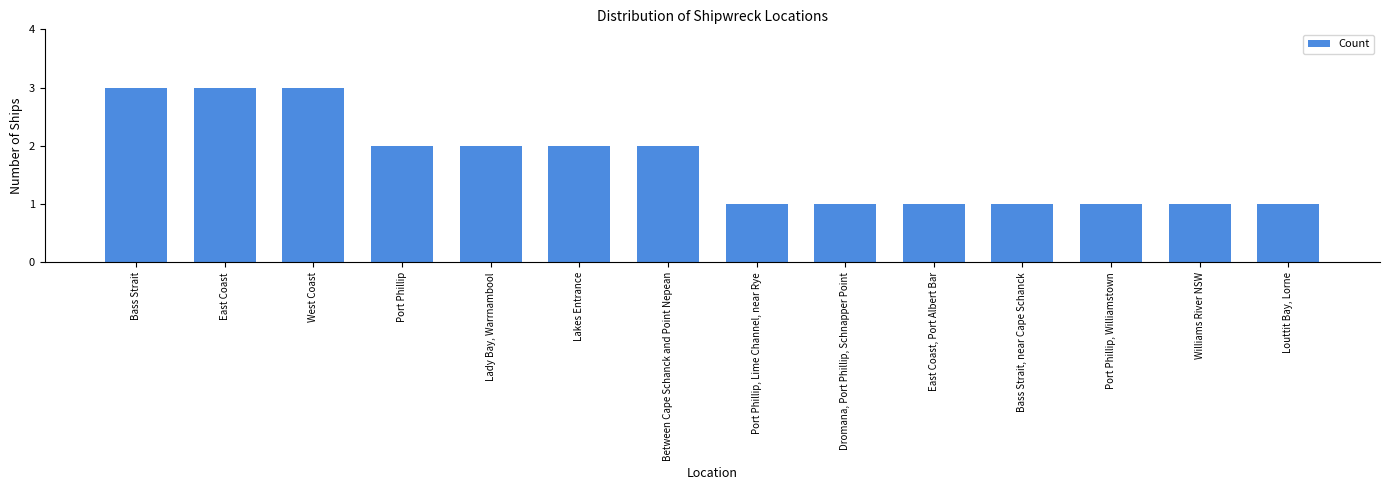

What position from the right is Louttit Bay, Lorne?

1